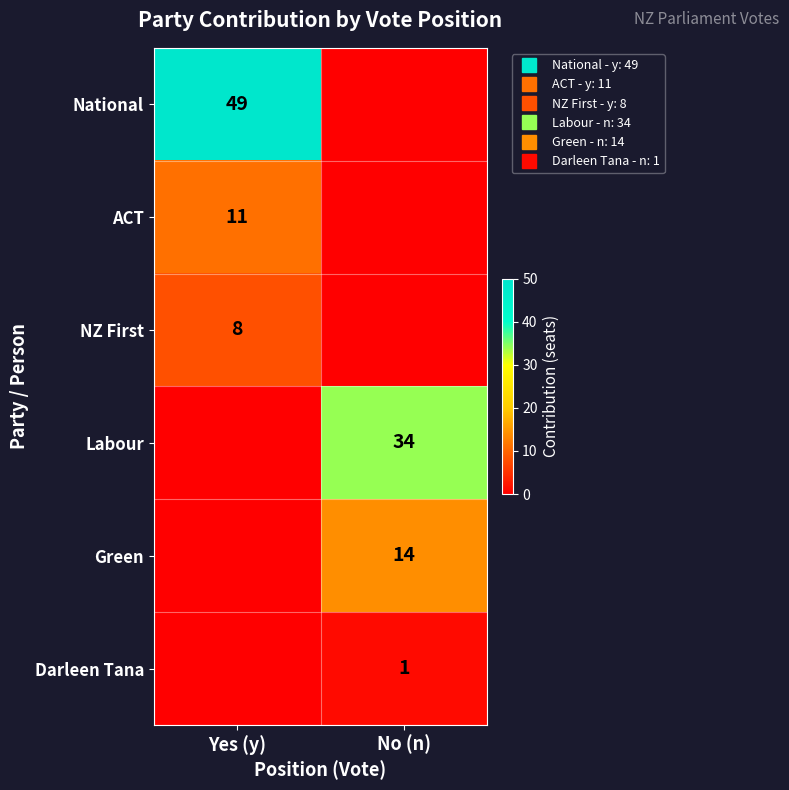

What is the greatest value displayed?

49